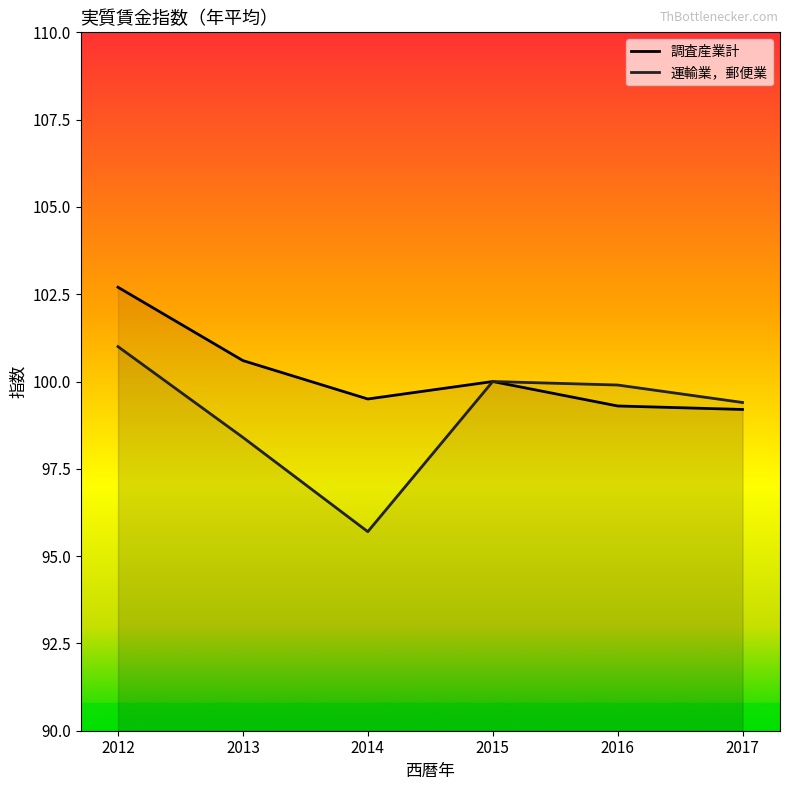

What is the sum of the 調査産業計 values at 2014 and 2017?

198.7